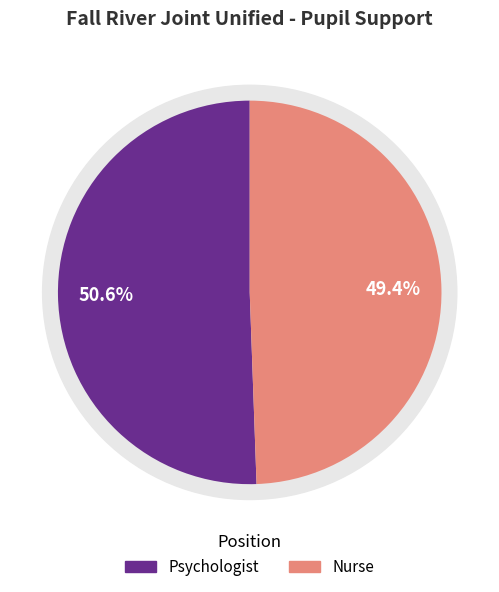

Which slice is the smallest?

Nurse